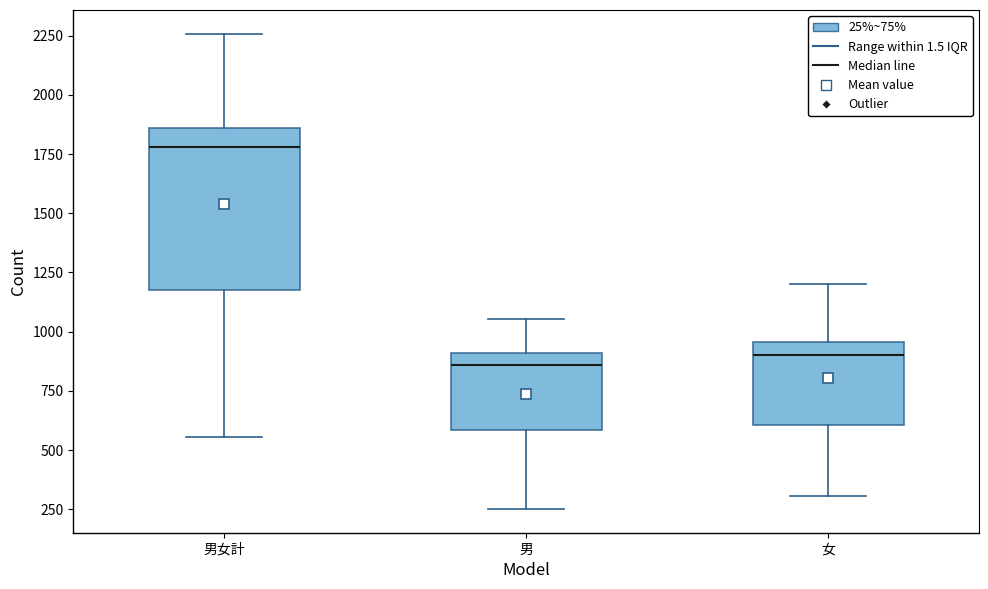

Comparing the boxes themselves (not the whiskers), which one is the tallest?

男女計